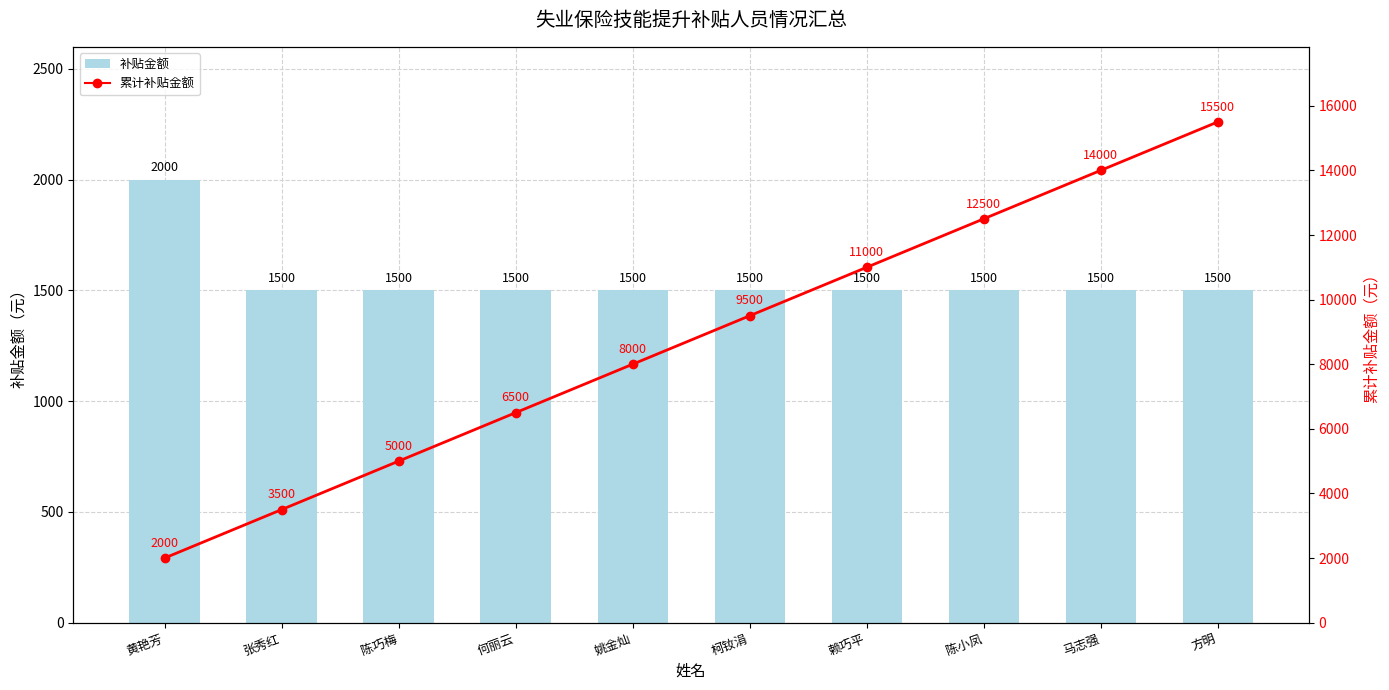

What is the average value of the 累计补贴金额 series?

8750